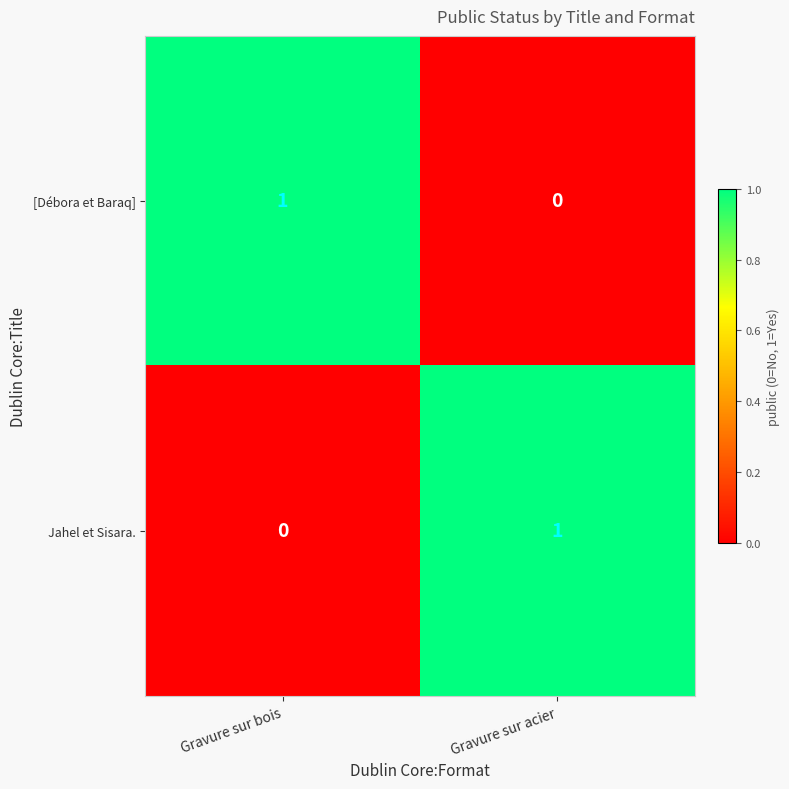

Reading left to right, extract all data points from this chart.

[Débora et Baraq]: 1	0
Jahel et Sisara.: 0	1